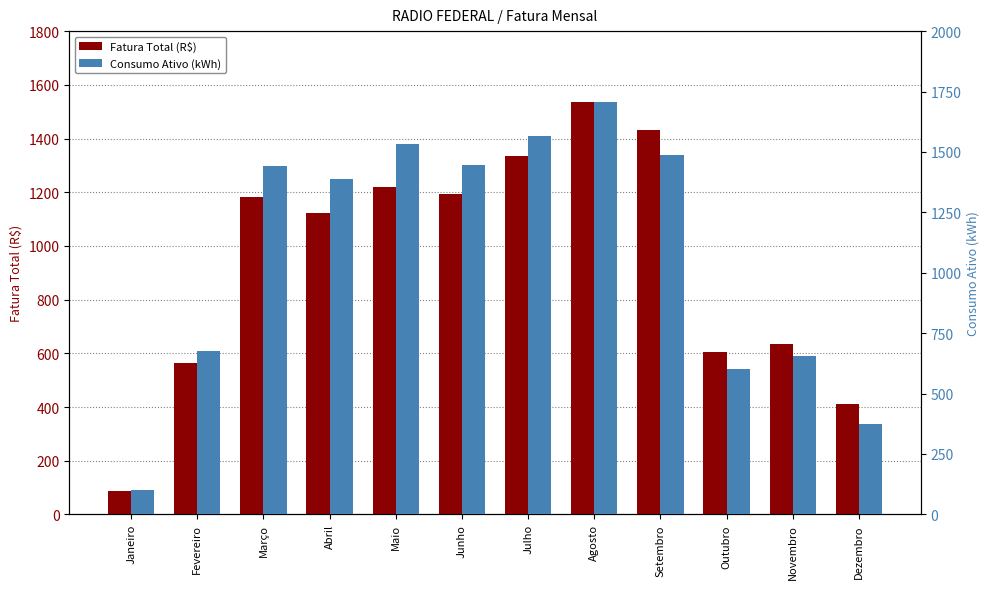

At which category is the sum across all series the highest?

Agosto